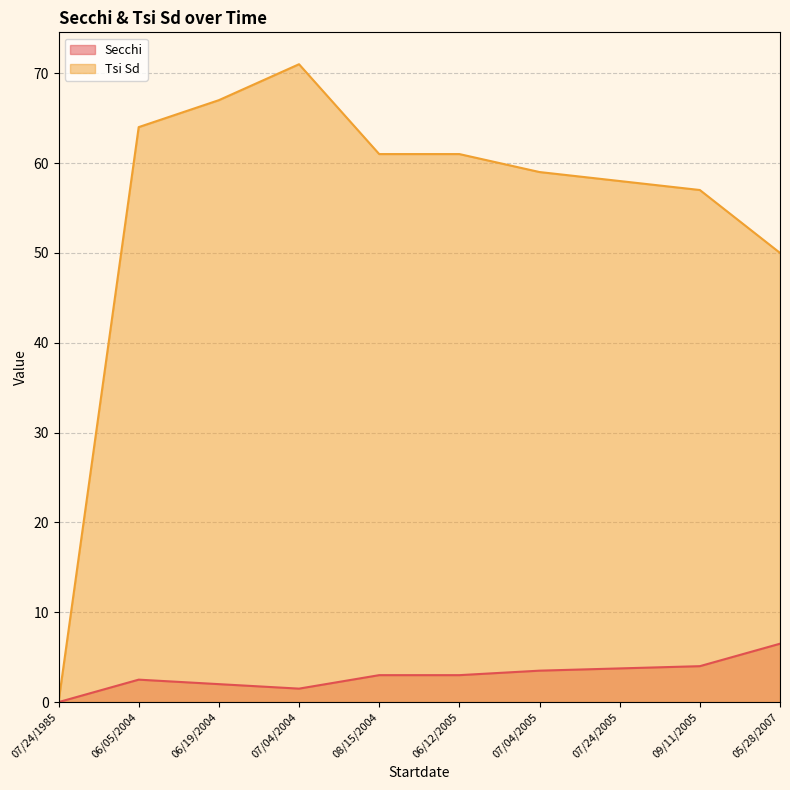

What is the label of the 2nd point from the right?

09/11/2005